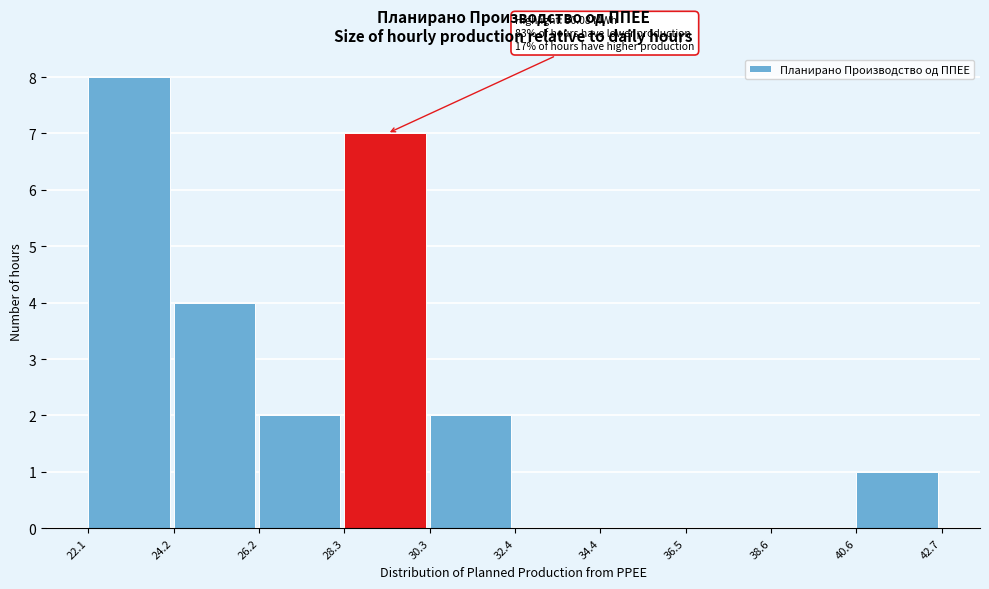

Which range on the x-axis has the tallest bar?

22.1 to 24.2